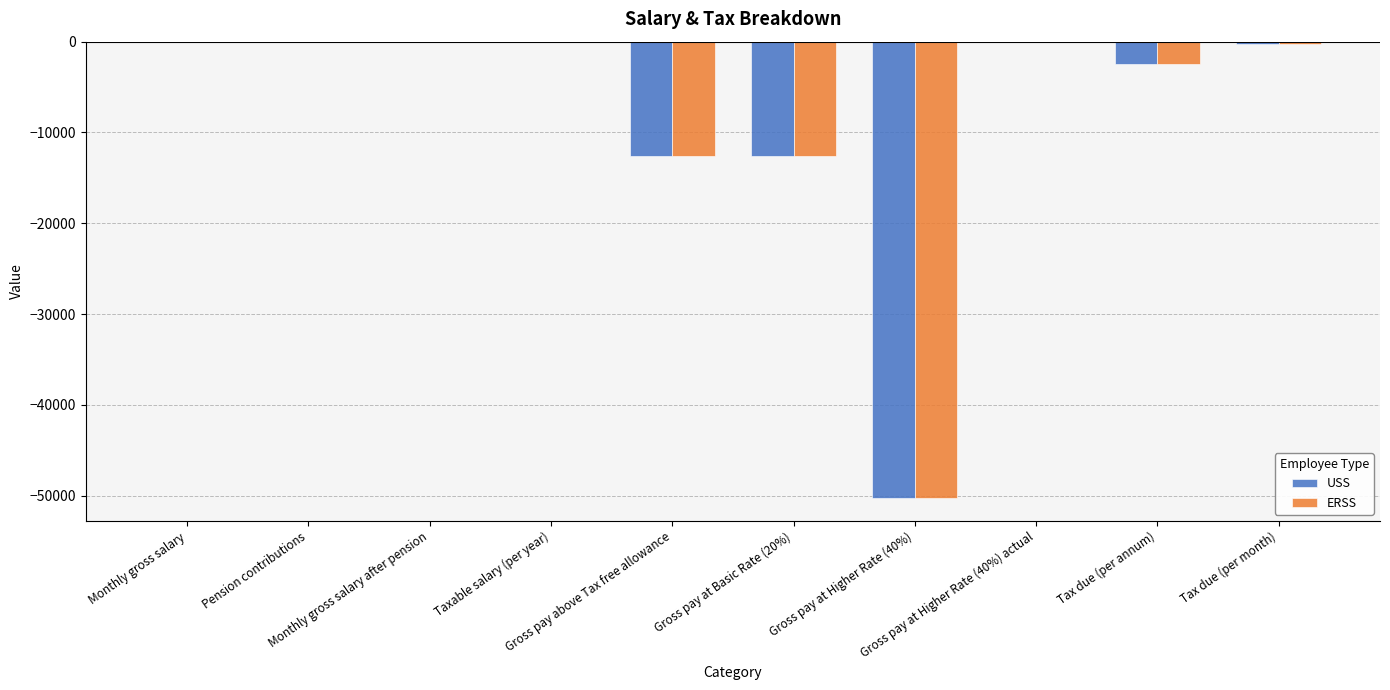

What is the sum of all ERSS values?

-78133.5